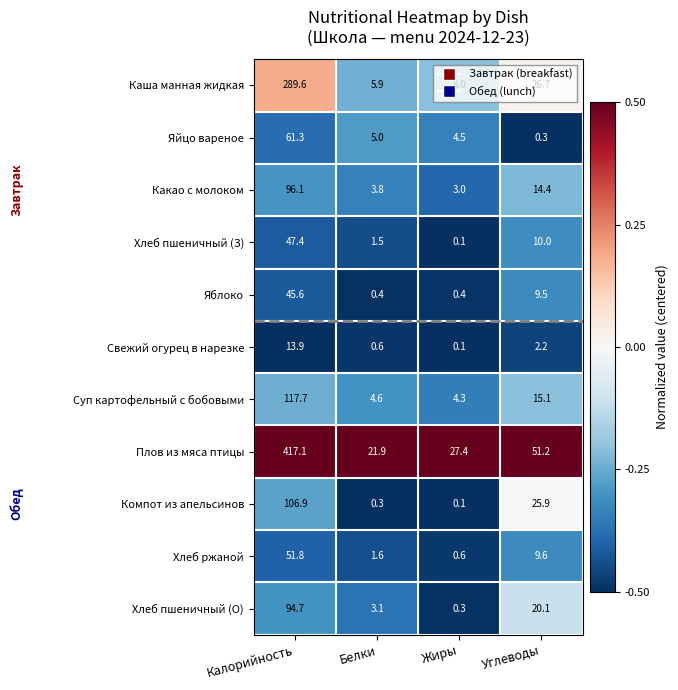

The value of Какао с молоком at Белки is 1.4. True or false?

False